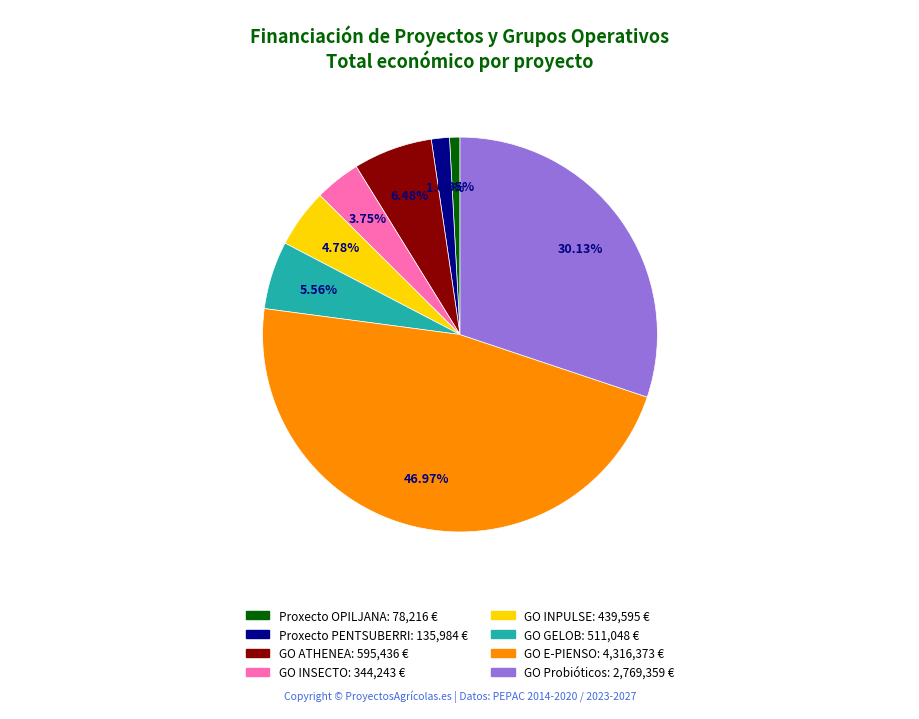

Is there a majority slice in this chart?

No